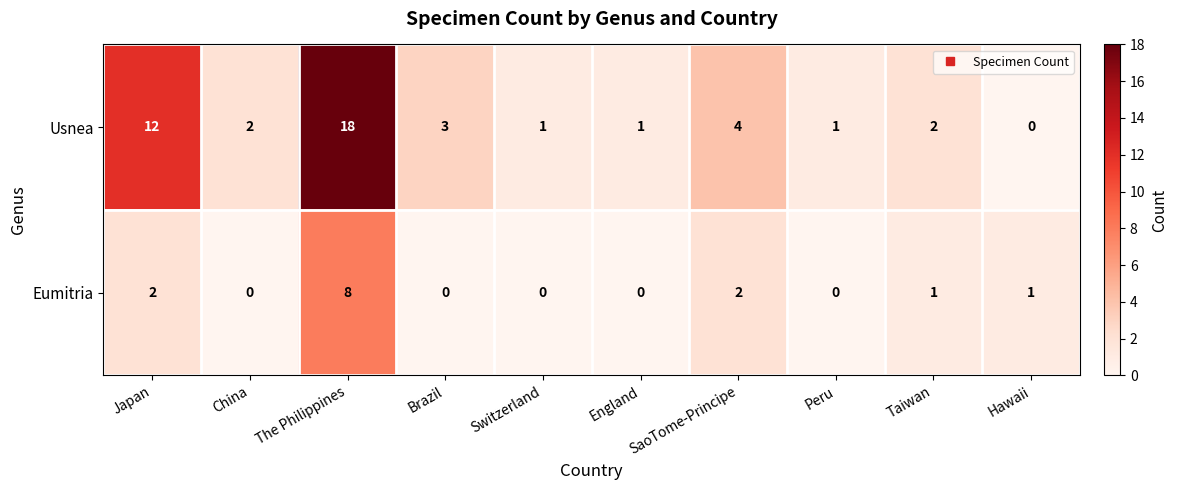

Count the number of data series in this chart.

2